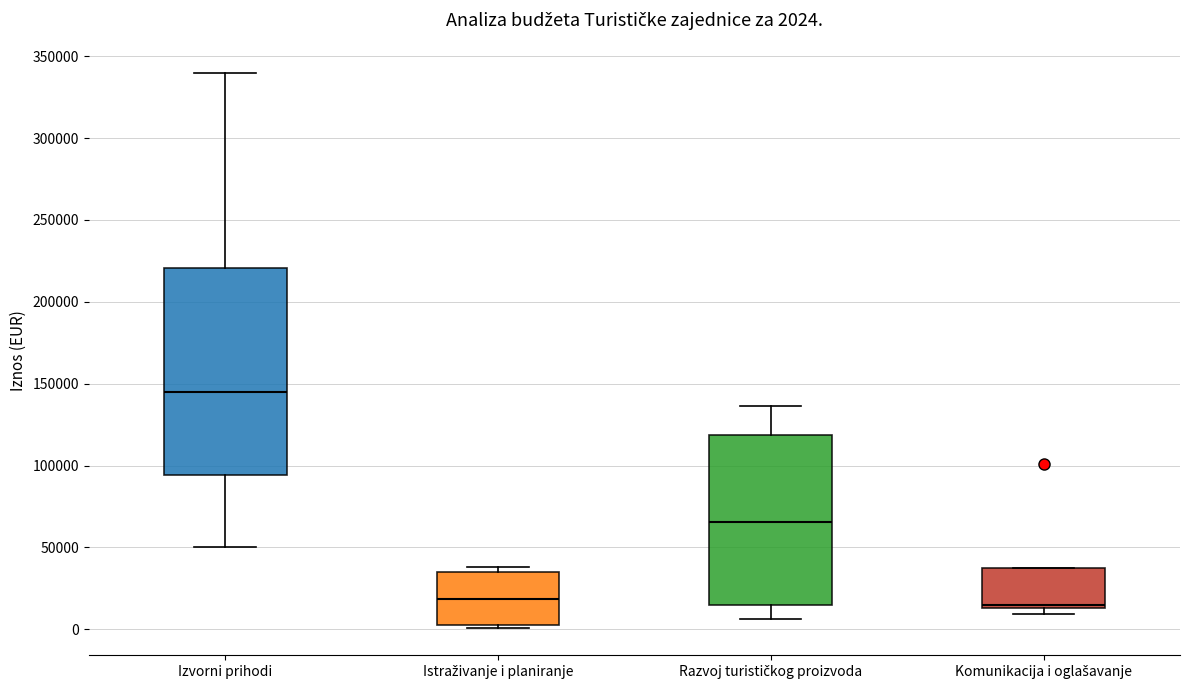

Which box's median line is the highest?

Izvorni prihodi